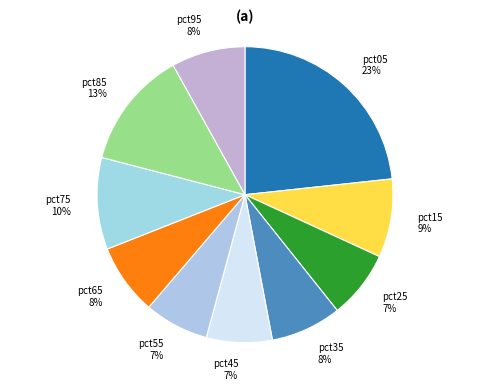

To the nearest percent, what portion does pct15 represent?

9%